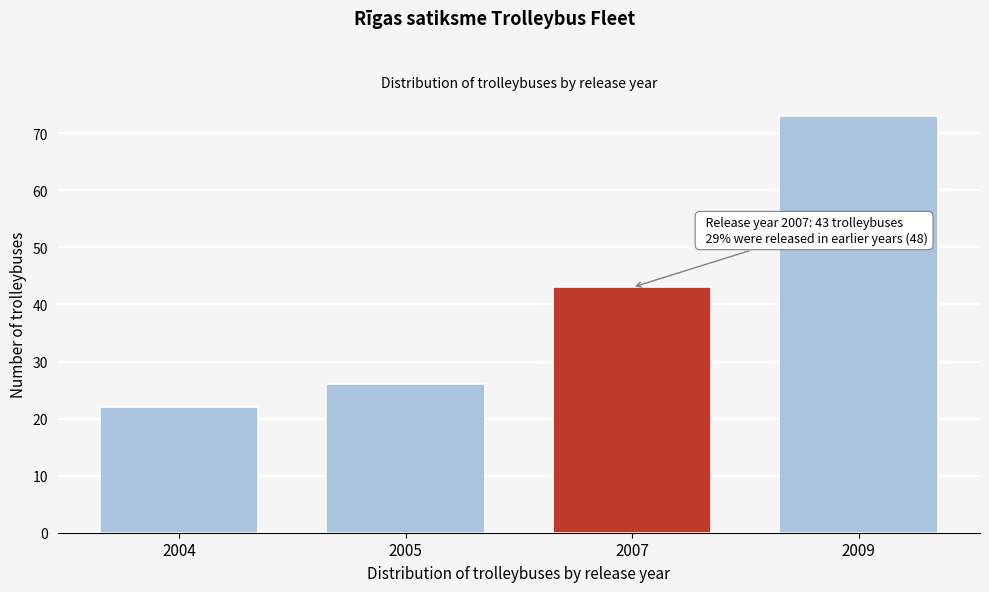

Reading left to right, extract all data points from this chart.

2004=22	2005=26	2007=43	2009=73